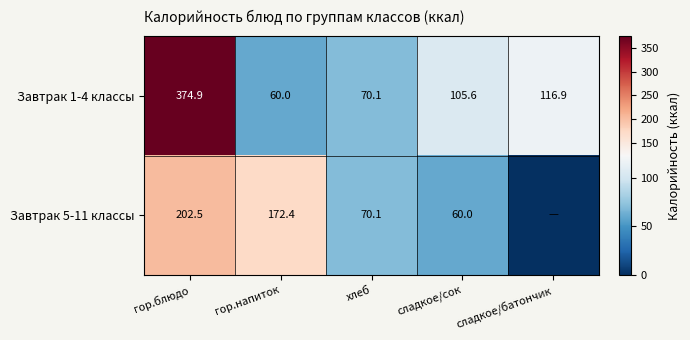

Count the number of data series in this chart.

2